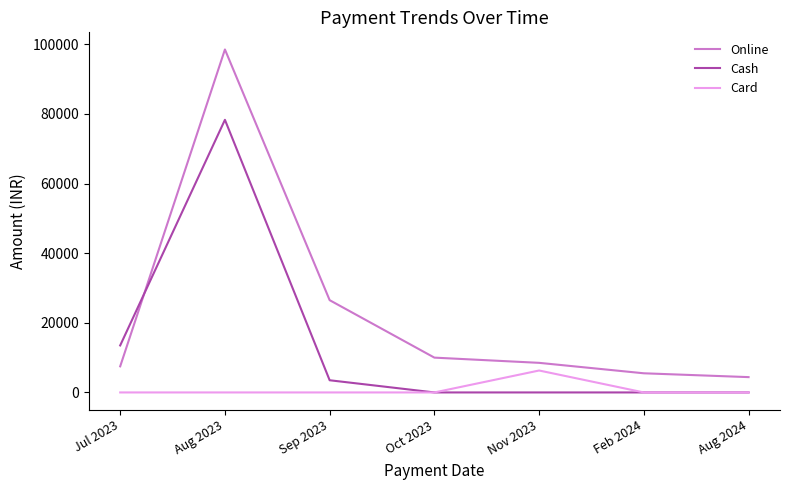

In Online, how many points are higher than both neighbors (excluding endpoints)?

1